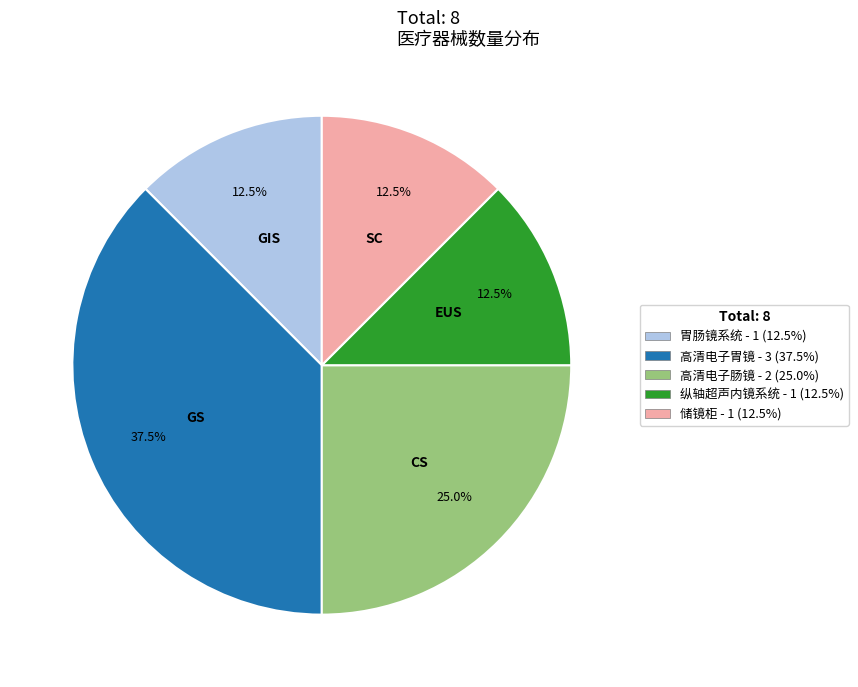

To the nearest percent, what is the average slice percentage?

20%